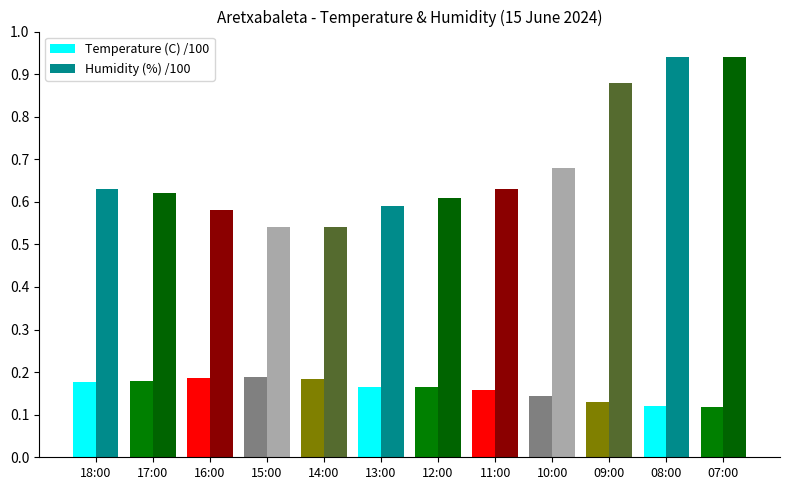

List the series in order of their peak value, lowest first.

Temperature (C) /100, Humidity (%) /100